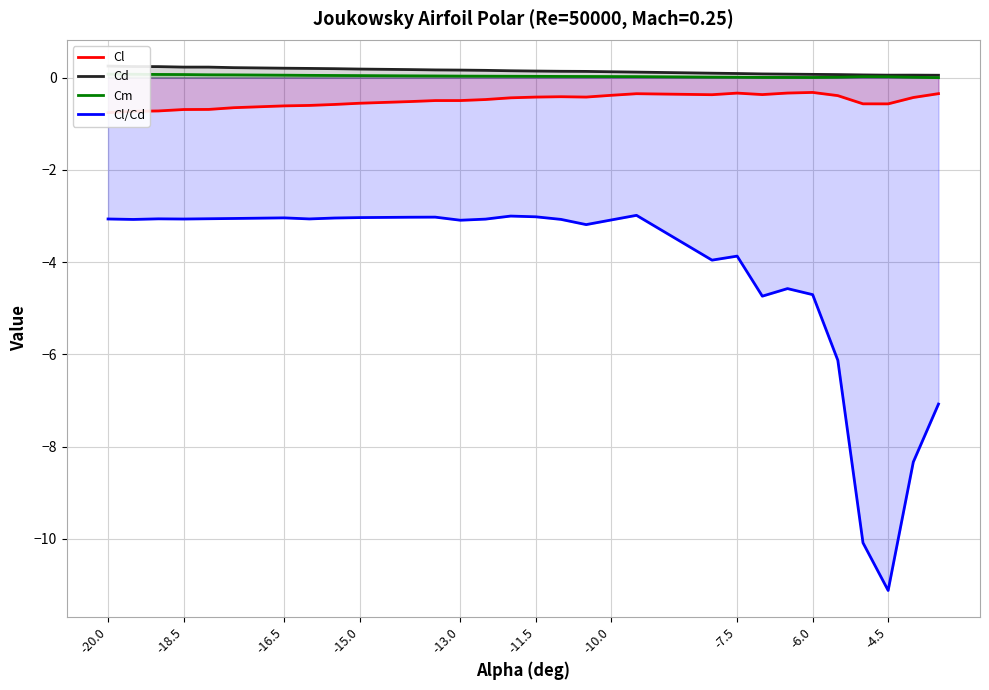

What is the maximum value shown in the chart?

0.2